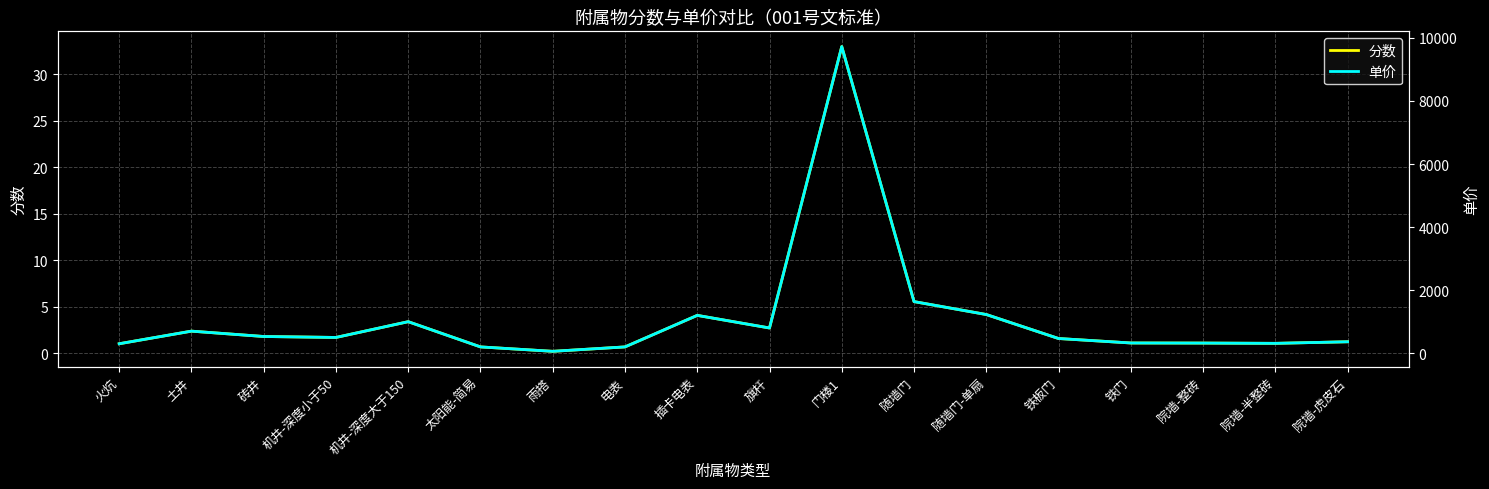

Where is the first local minimum for 单价?

机井-深度小于50